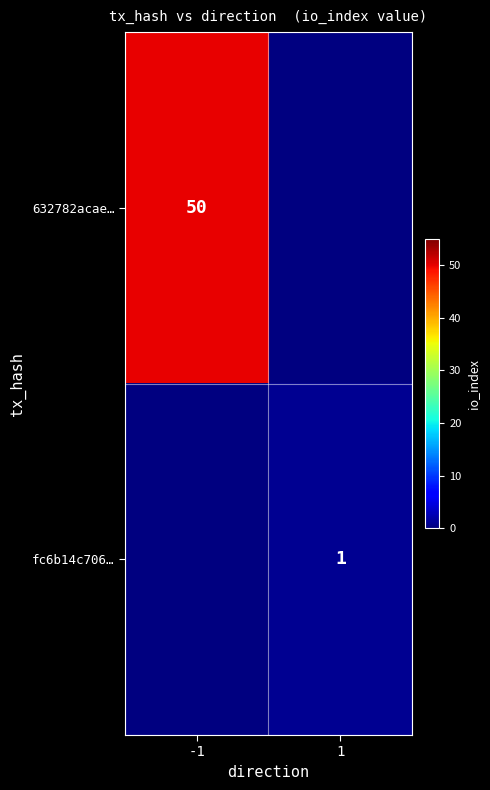

Which label corresponds to the largest value in the chart?

-1